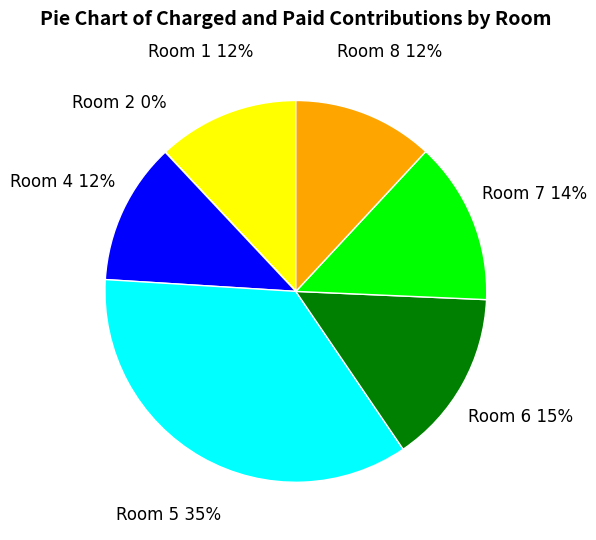

Does any single category account for the majority?

No